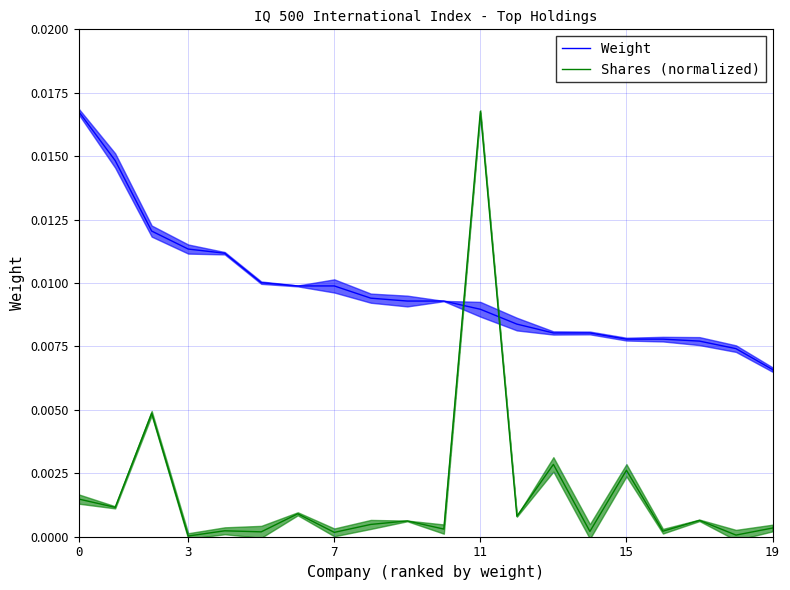

Which has a higher value, 11 or 13?

11